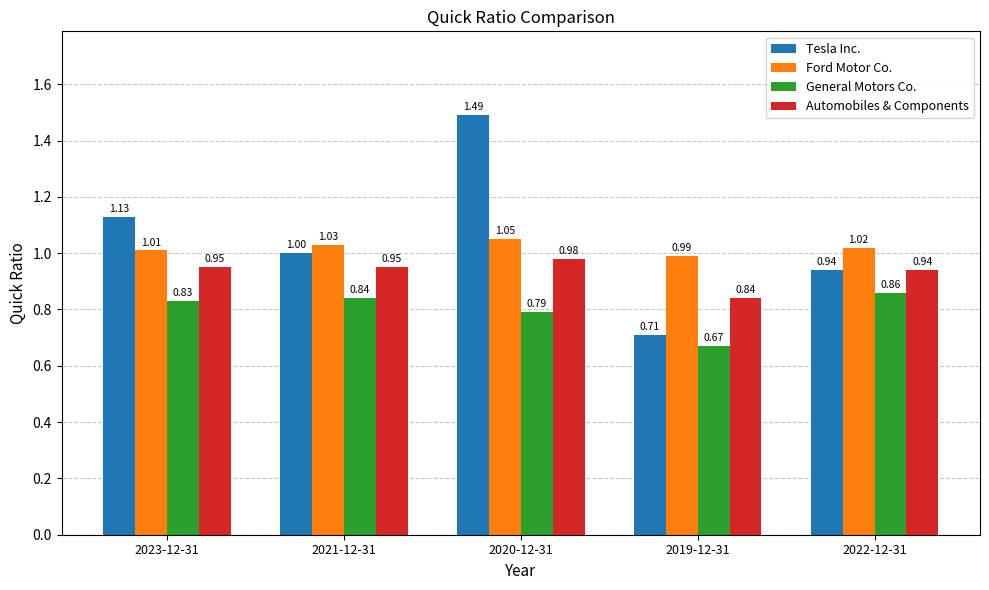

At which label does Ford Motor Co. reach its peak?

2020-12-31